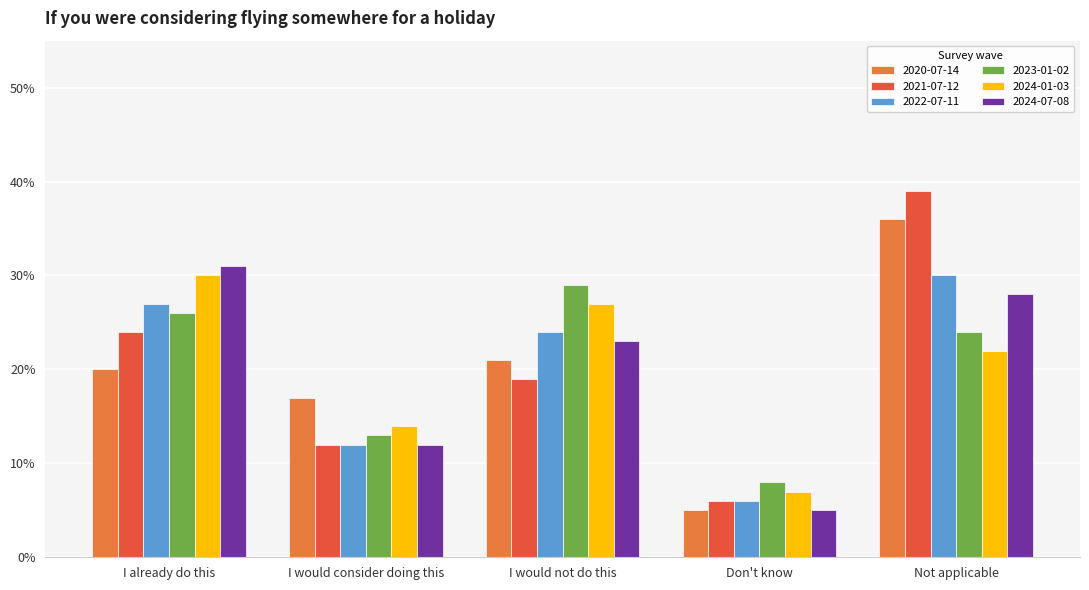

What is the average value of the 2021-07-12 series?

0.2